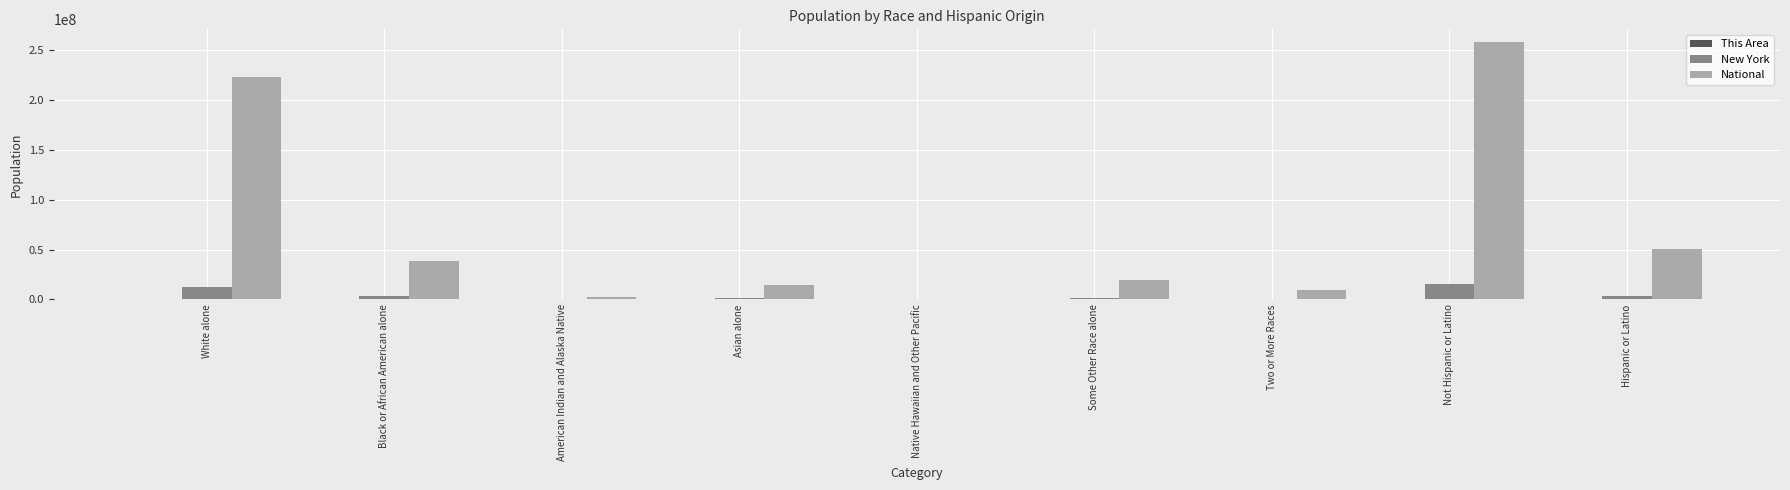

Which category has the highest value across all series?

Not Hispanic or Latino